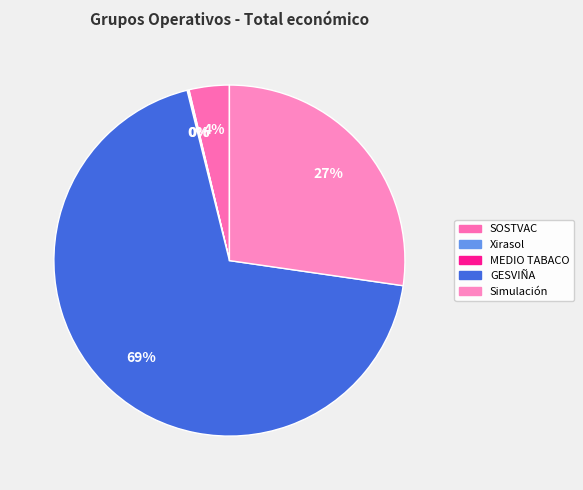

To the nearest percent, what is the difference between the MEDIO TABACO and SOSTVAC slice percentages?

4%